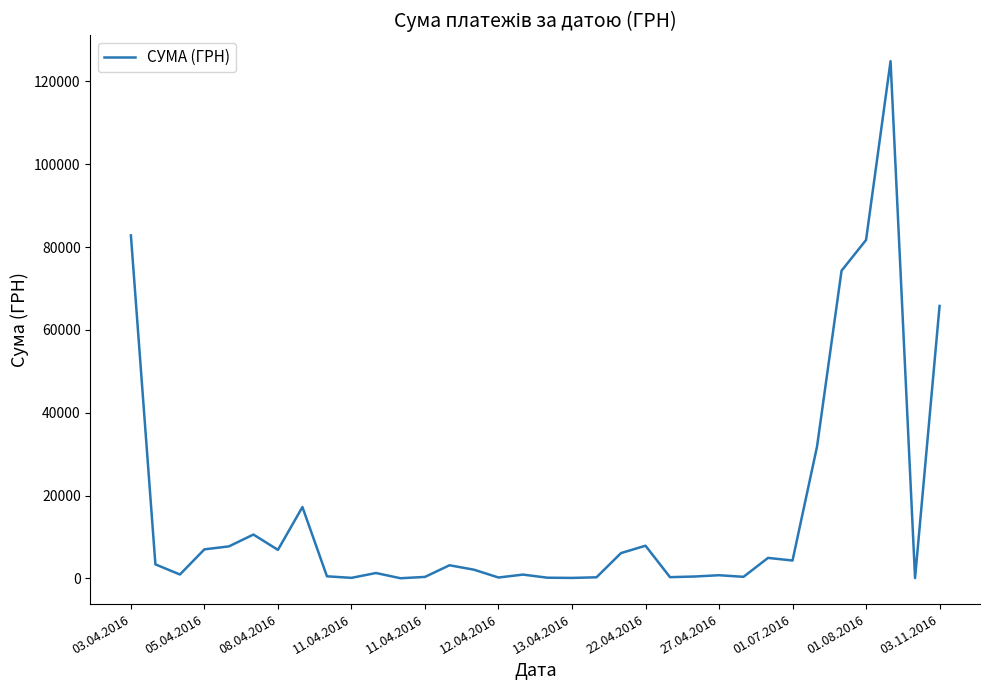

What is the maximum value shown in the chart?

124904.8